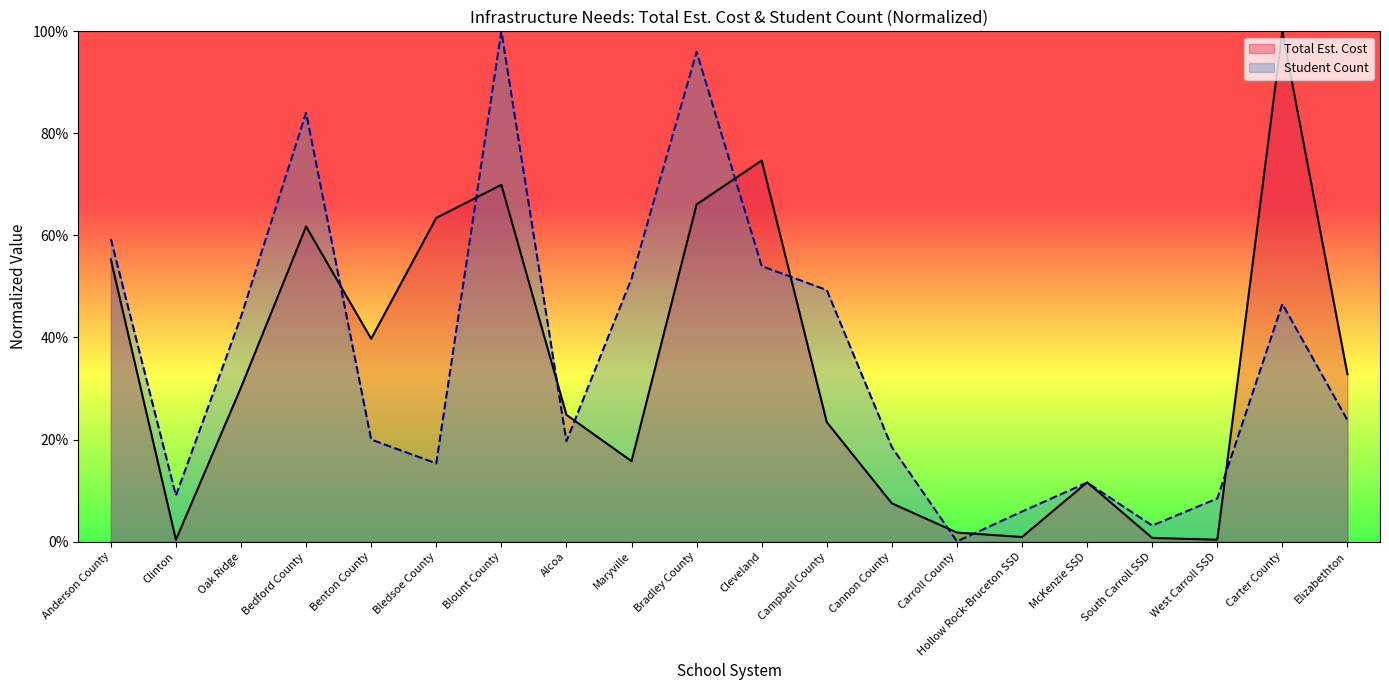

What position from the right is McKenzie SSD?

5